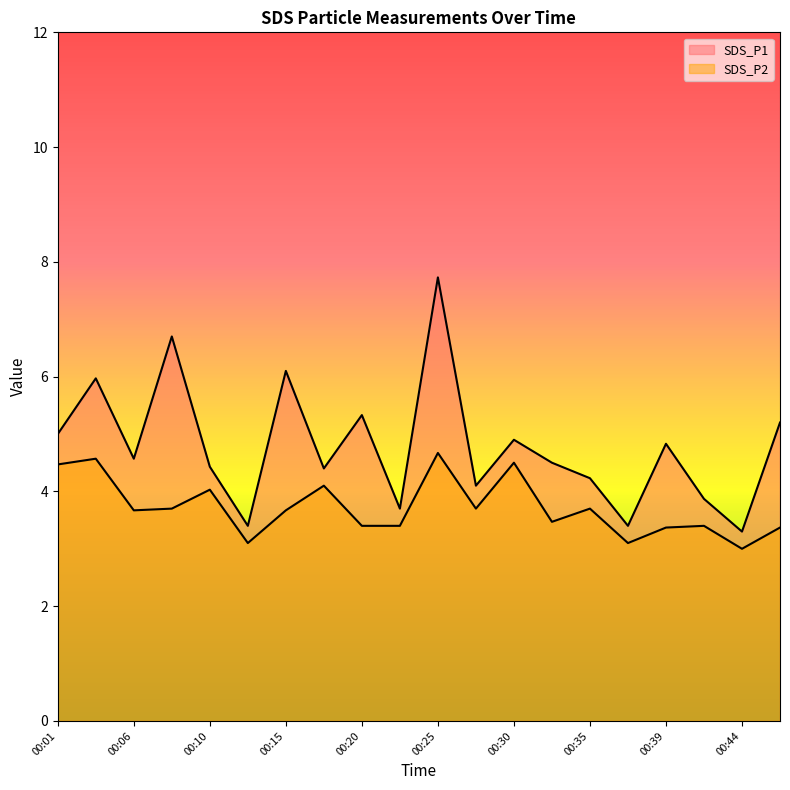

List the labels in order of SDS_P2 value, largest first.

00:25, 00:03, 00:30, 00:01, 00:18, 00:10, 00:08, 00:27, 00:35, 00:06, 00:15, 00:32, 00:20, 00:22, 00:42, 00:39, 00:47, 00:13, 00:37, 00:44